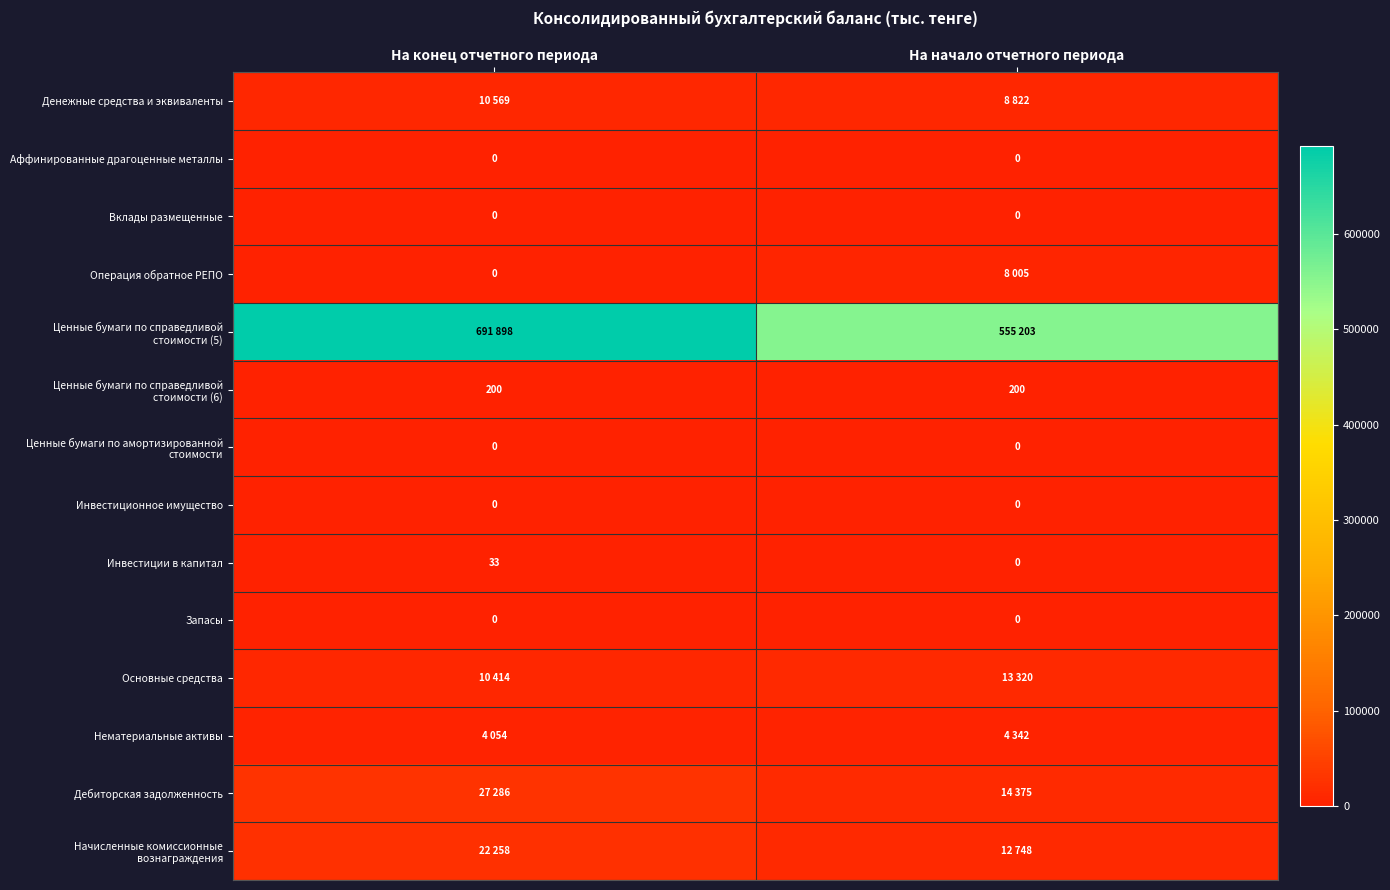

The value of Основные средства at На конец отчетного периода is 10414. True or false?

True